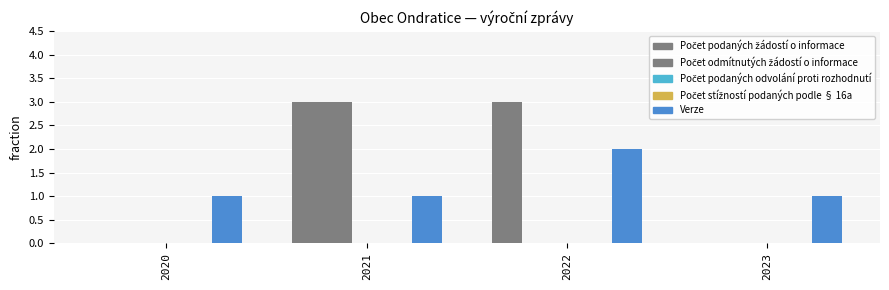

At which label does Počet stížností podaných podle § 16a reach its peak?

2020